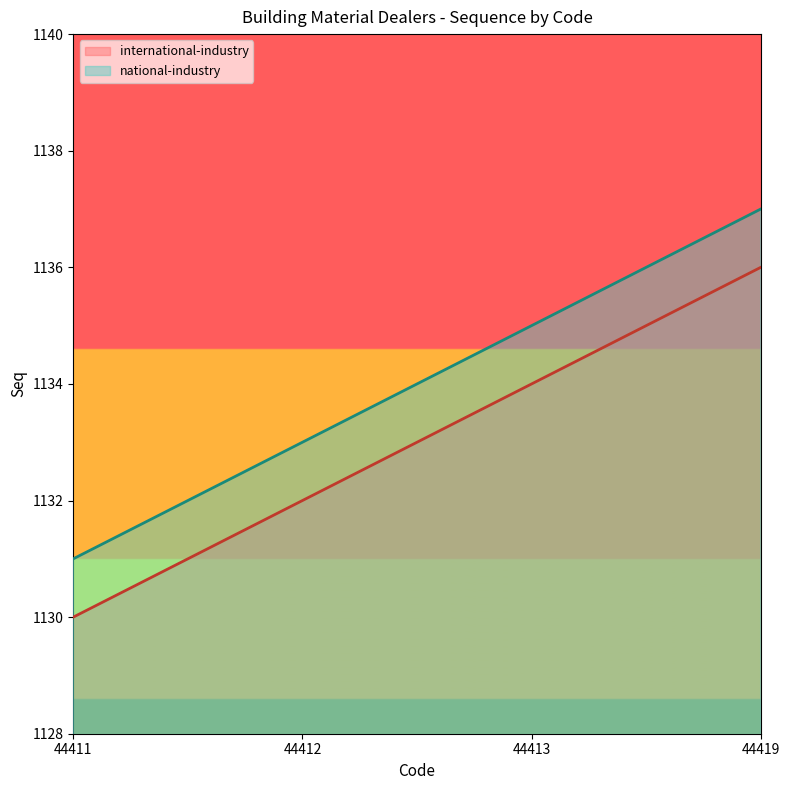

What is the sum of all national-industry values?

4536